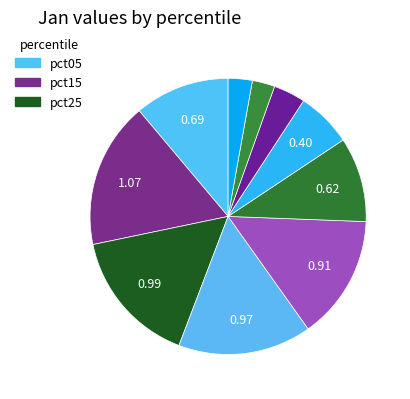

To the nearest percent, what is the difference between the largest and smallest slice percentages?

14%